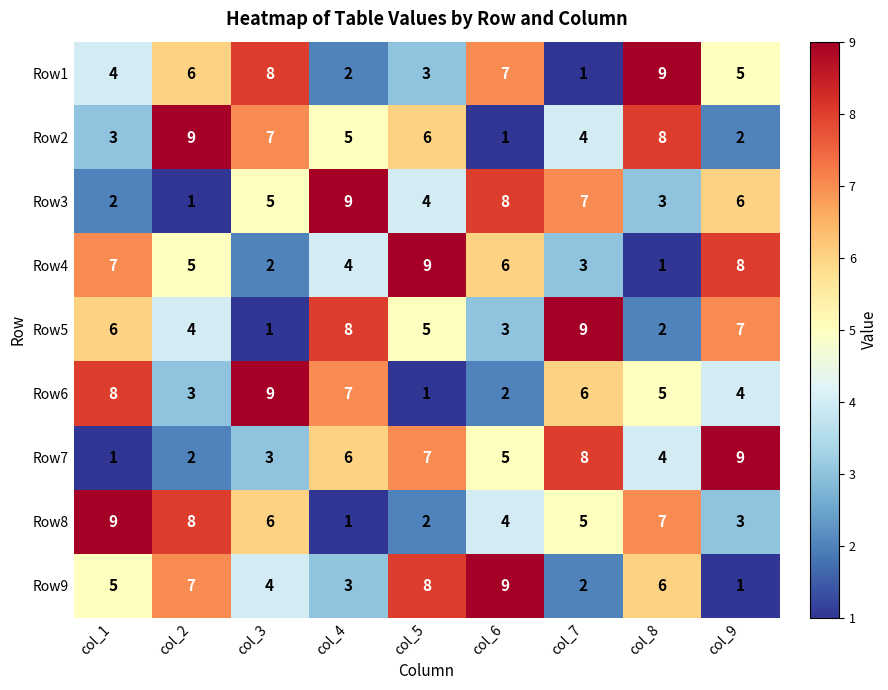

Is the value of Row9 at col_3 greater than the value of Row5 at col_6?

Yes